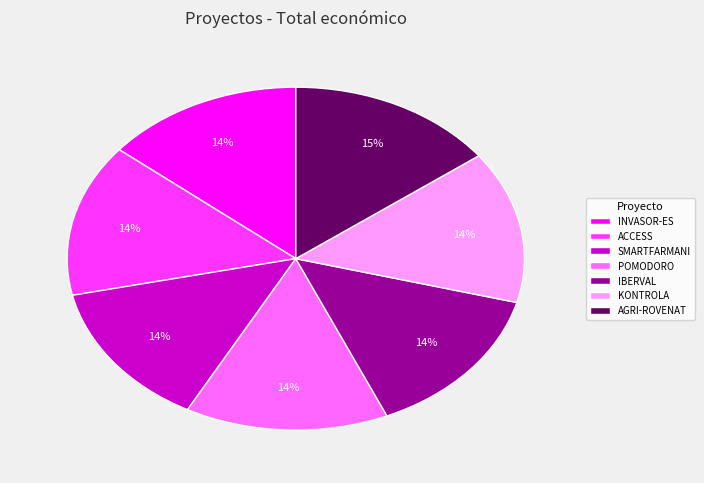

Approximately how many times larger is the value at SMARTFARMANI compared to ACCESS?

1.0